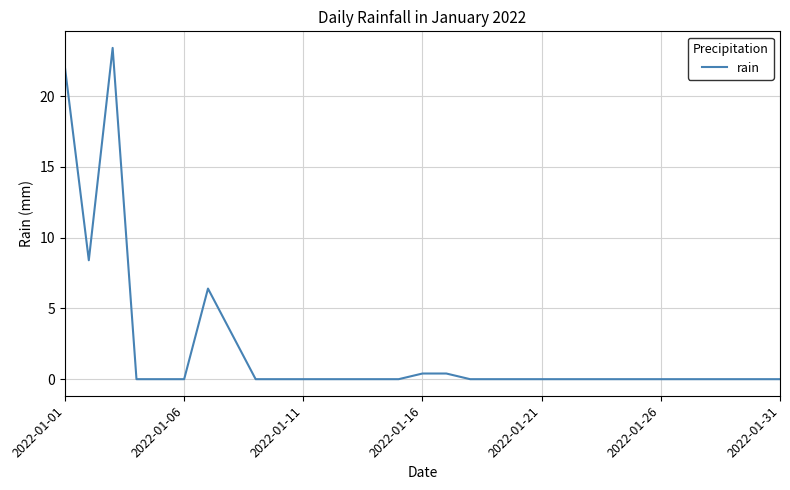

What is the maximum value shown in the chart?

23.4